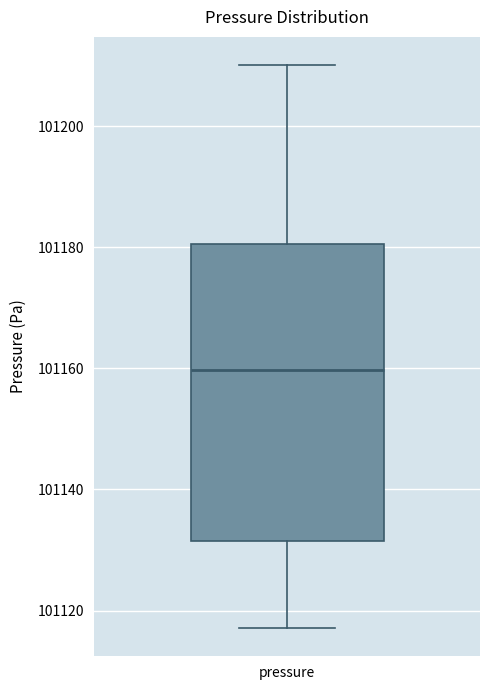

Read this box plot against the y-axis: the position of the median line, the range covered by the box, and the ends of both whiskers. The values are not printed on the chart, so give them approximately, as read against the axis.

median 101160, box 101132 to 101180, whiskers 101118 to 101210